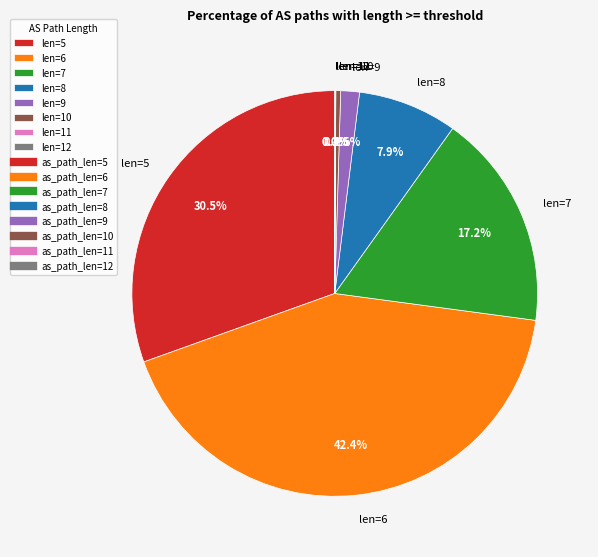

Is there a majority slice in this chart?

No